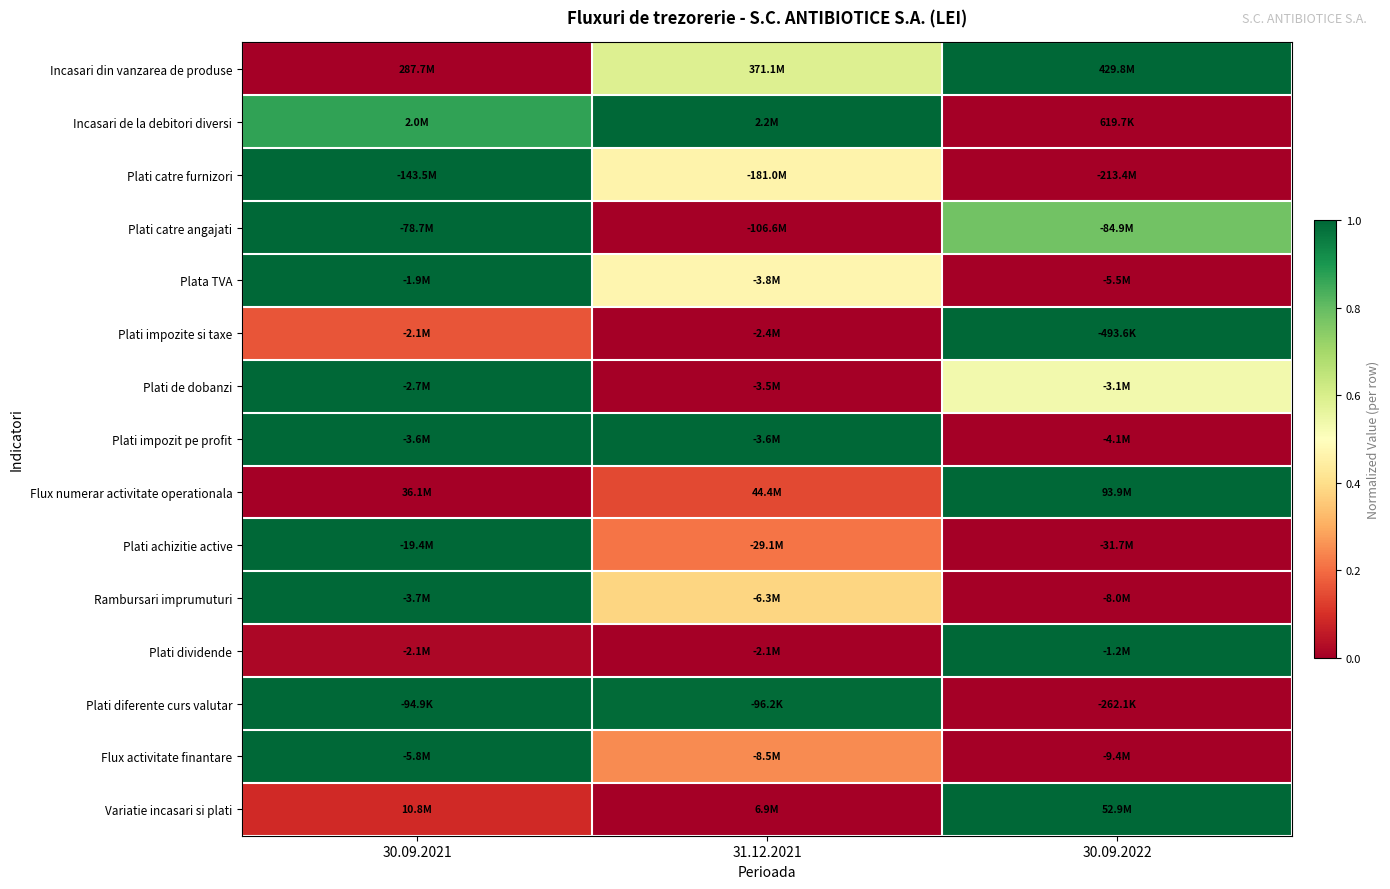

What is the spread (max minus min) of values at 30.09.2022?

1.0